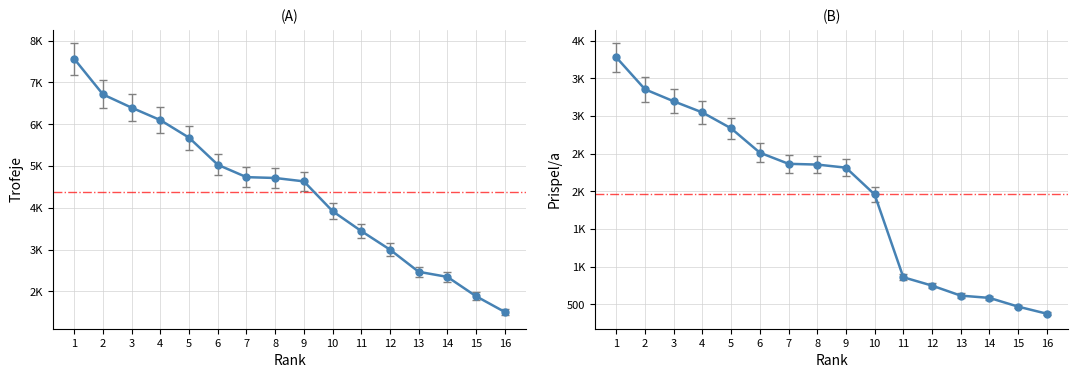

True or false: Prispel/a and Trofeje intersect in this chart.

False